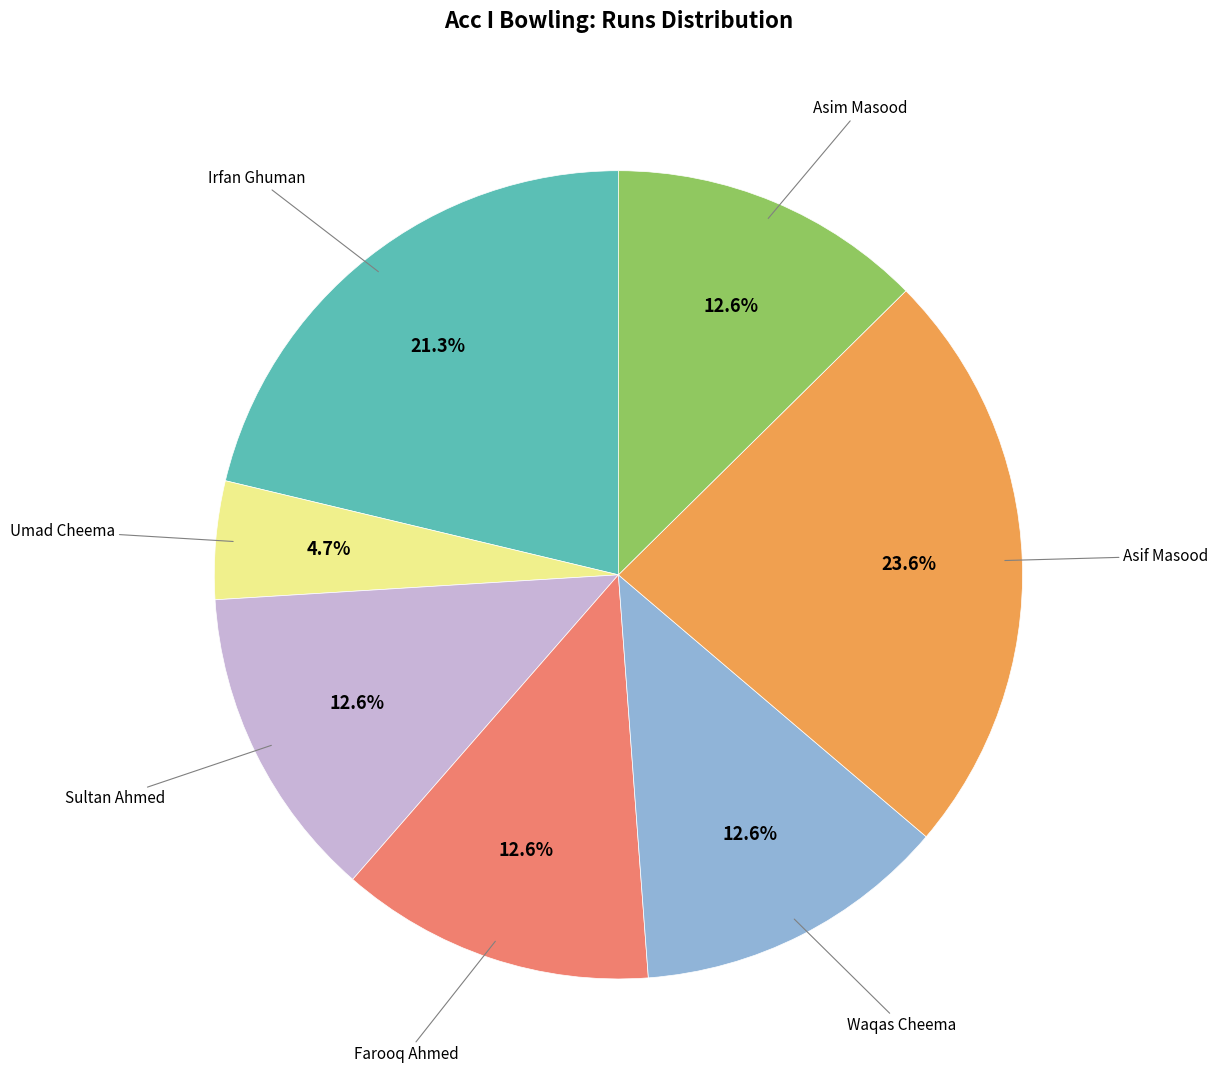

Is there a majority slice in this chart?

No